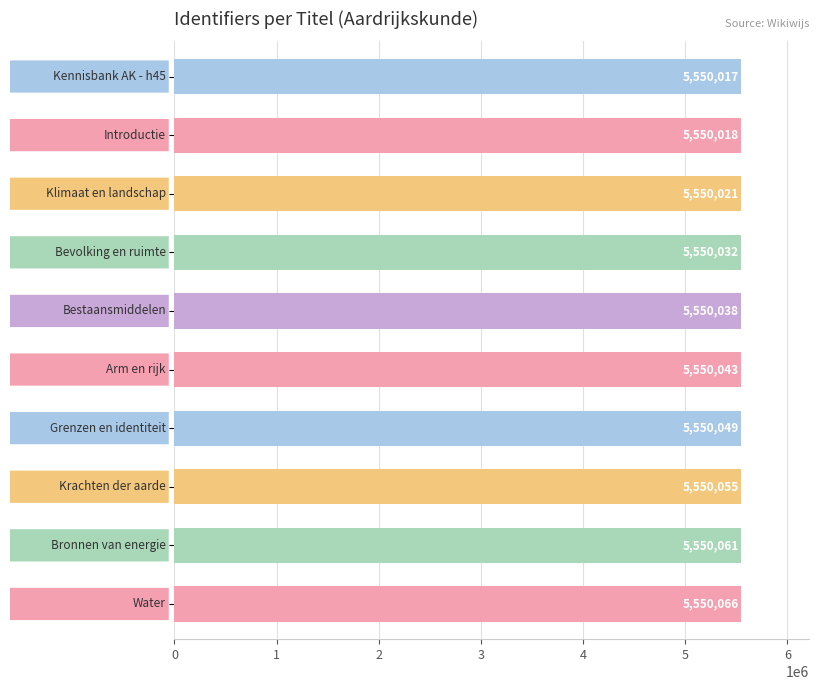

What is the value of the 2nd bar from the top?

5550018